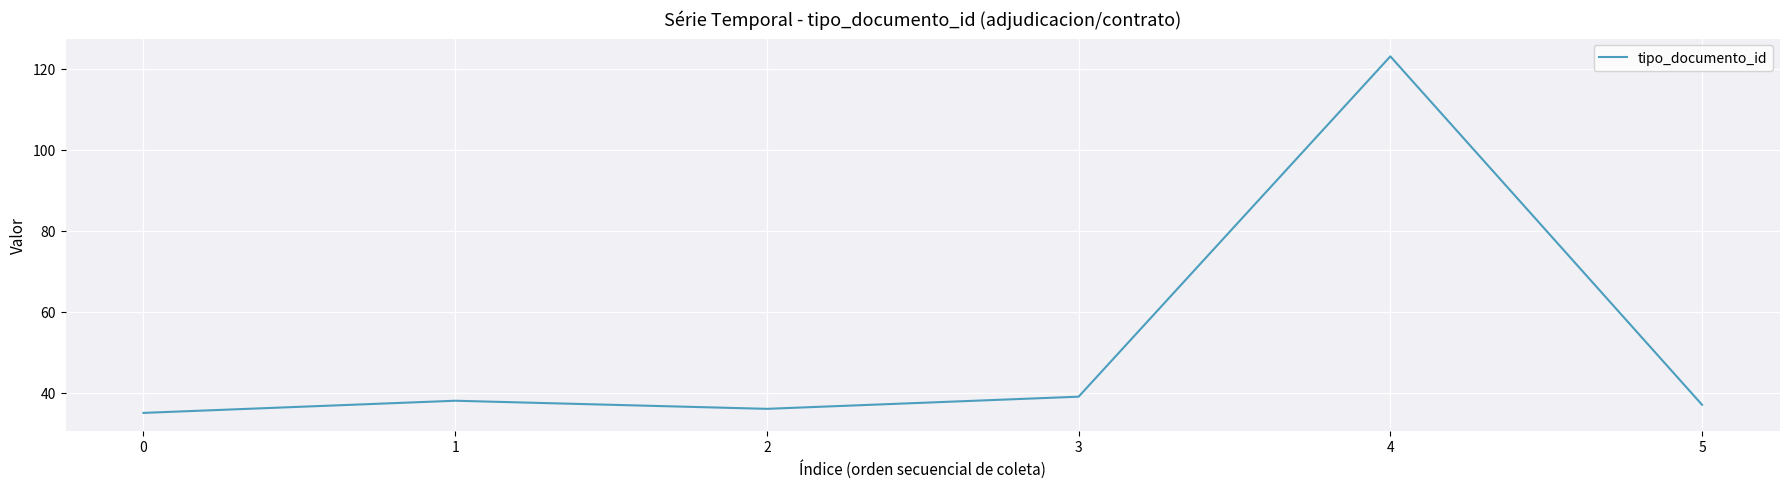

Reading left to right, what are all the values shown in this chart?

35	38	36	39	123	37